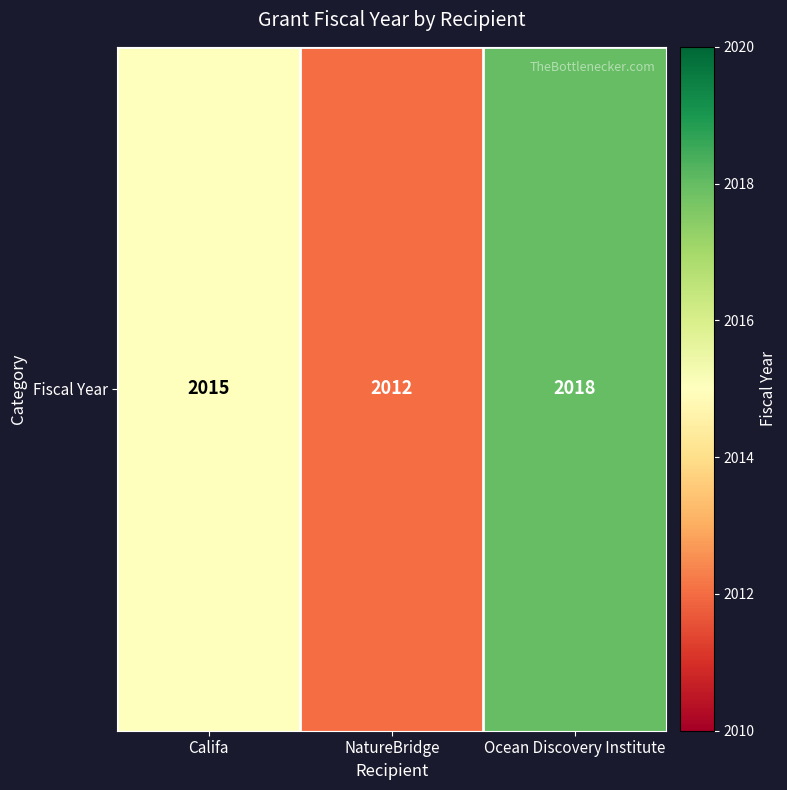

True or false: the data shows 2018 at Ocean Discovery Institute.

True